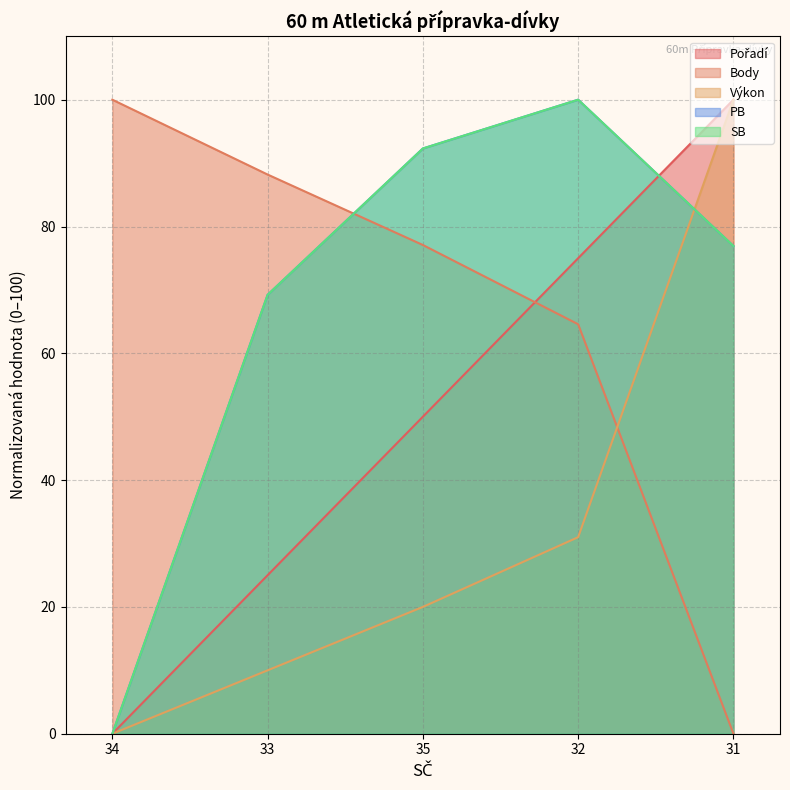

Reading right to left, what are all the values shown in this chart?

Pořadí: 31=100.0	32=75.0	35=50.0	33=25.0	34=0.0
Body: 31=0.0	32=64.6	35=77.1	33=88.2	34=100.0
Výkon: 31=100.0	32=31.0	35=20.0	33=10.0	34=0.0
PB: 31=76.9	32=100.0	35=92.3	33=69.2	34=0.0
SB: 31=76.9	32=100.0	35=92.3	33=69.2	34=0.0